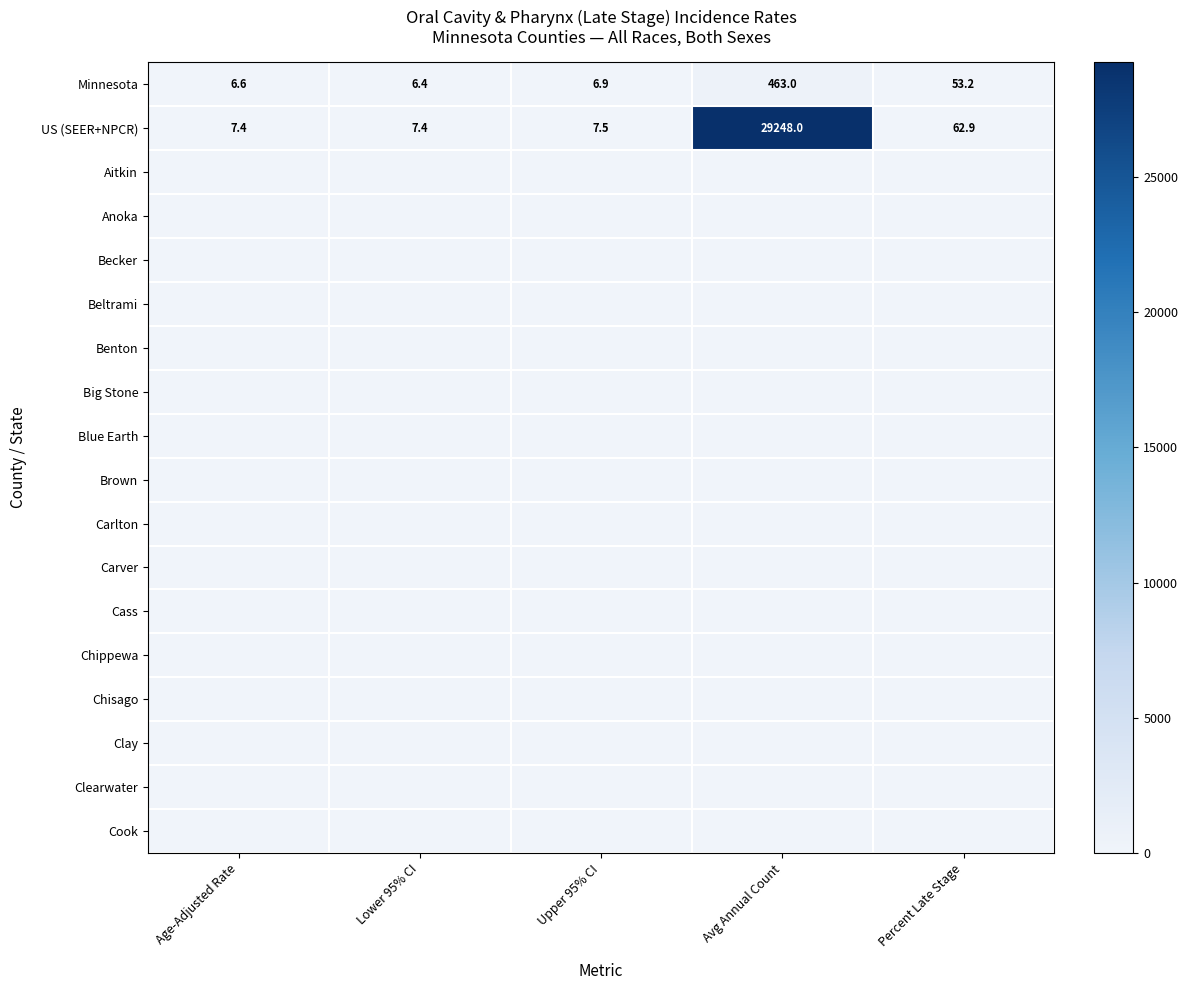

The value of US (SEER+NPCR) at Lower 95% CI is 7.4. True or false?

True